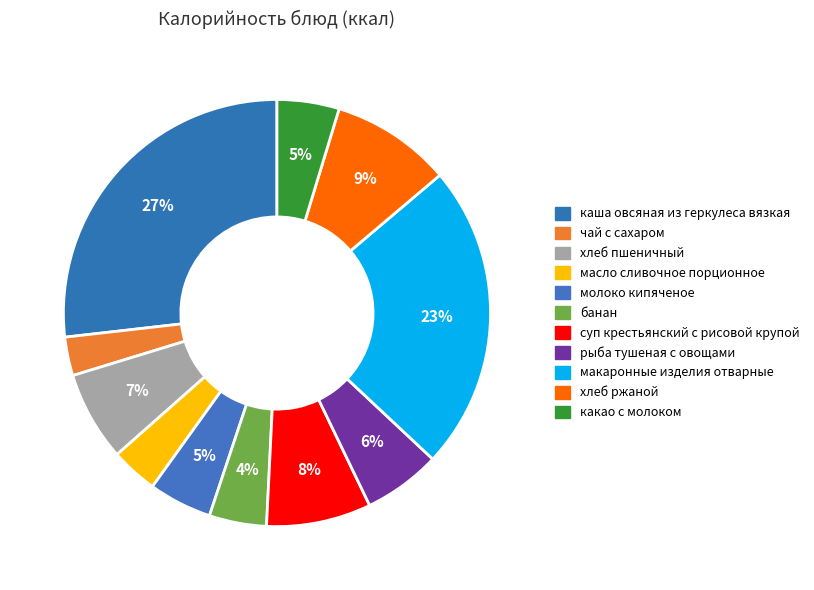

To the nearest percent, what is the average slice percentage?

9%